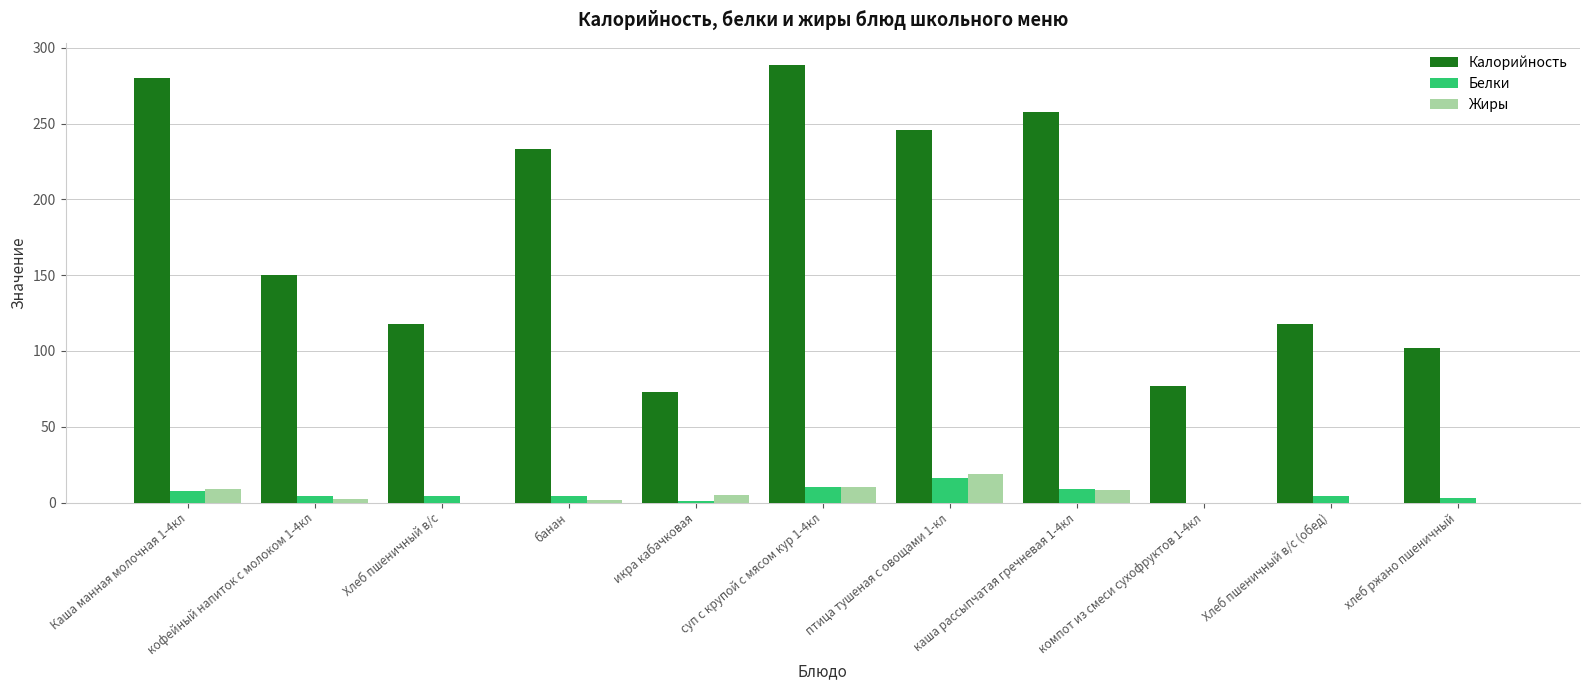

The value of Калорийность at кофейный напиток с молоком 1-4кл is 259.2. True or false?

False